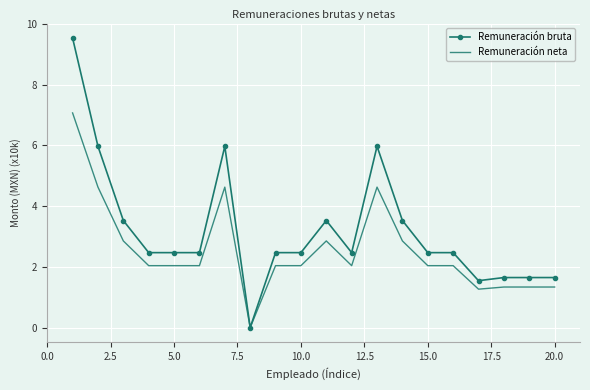

Reading left to right, what are all the values shown in this chart?

Remuneración bruta: 9.5	6.0	3.5	2.5	2.5	2.5	6.0	0.0	2.5	2.5	3.5	2.5	6.0	3.5	2.5	2.5	1.5	1.6	1.6	1.6
Remuneración neta: 7.1	4.6	2.9	2.0	2.0	2.0	4.6	0.0	2.0	2.0	2.9	2.0	4.6	2.9	2.0	2.0	1.3	1.3	1.3	1.3